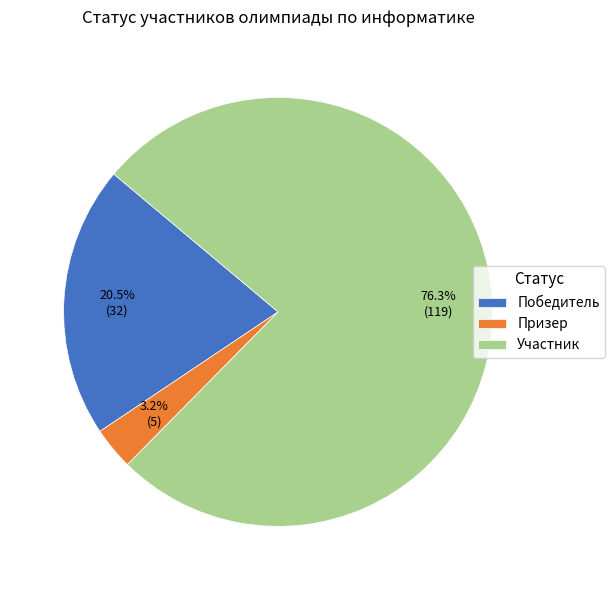

True or false: Участник accounts for 76% of the total.

True